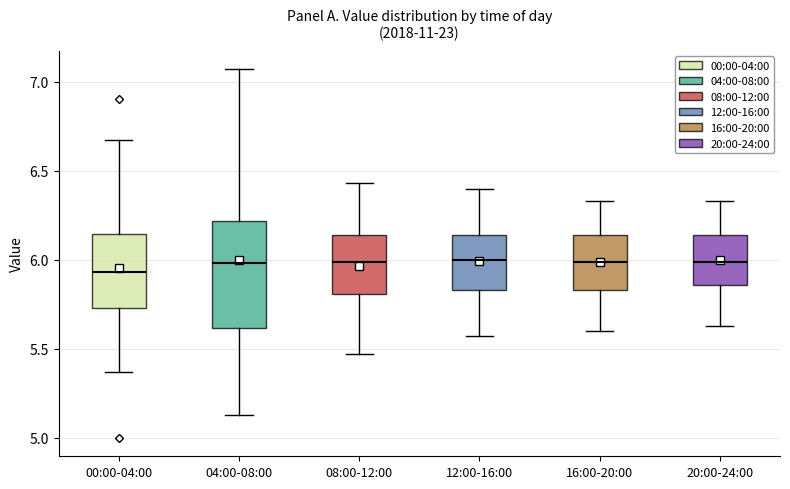

Comparing the boxes themselves (not the whiskers), which one is the tallest?

04:00-08:00